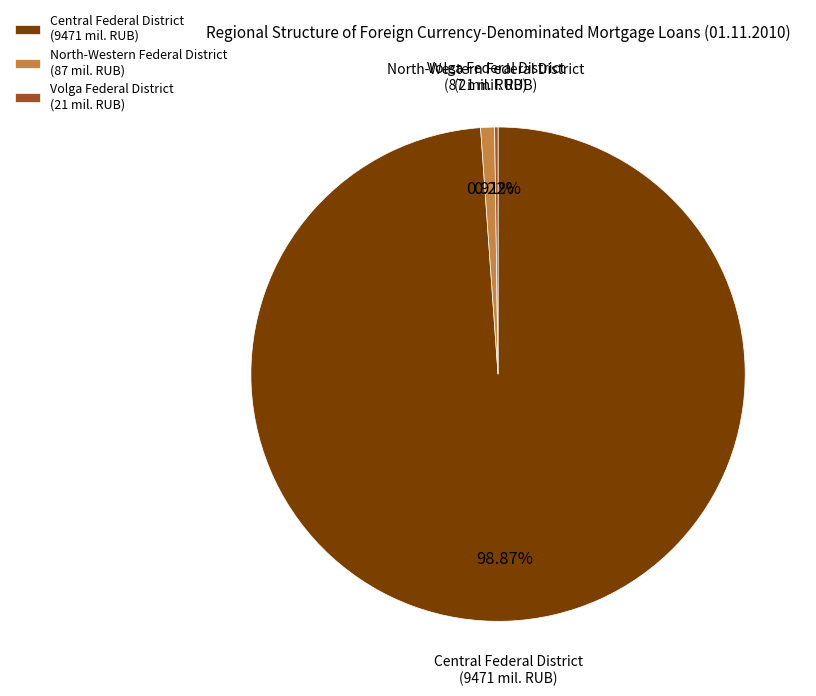

To the nearest percent, what is the average slice percentage?

33%